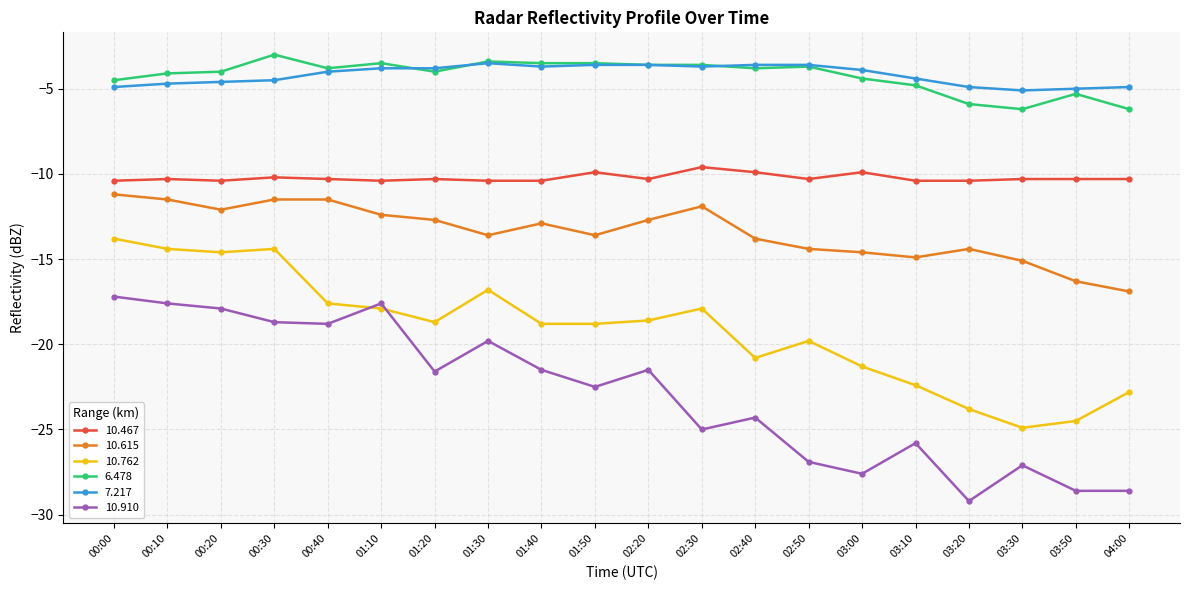

The 10.467 series shows -10.4 at 03:20. True or false?

True